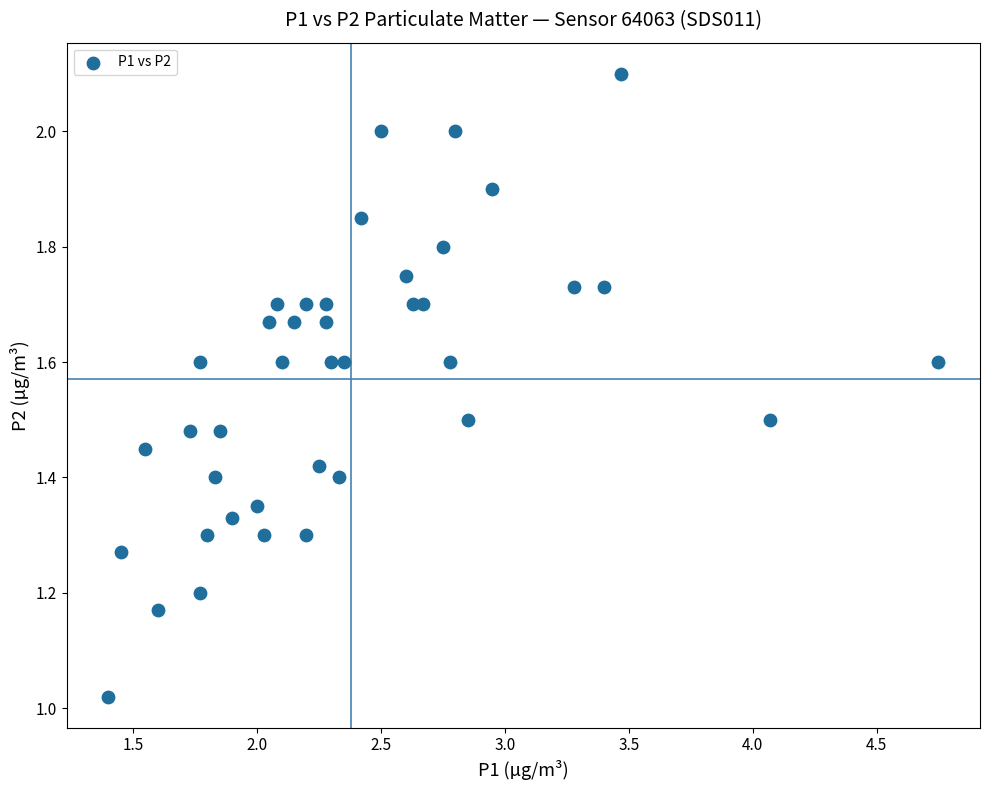

What is the range of X values (max minus min)?

3.4